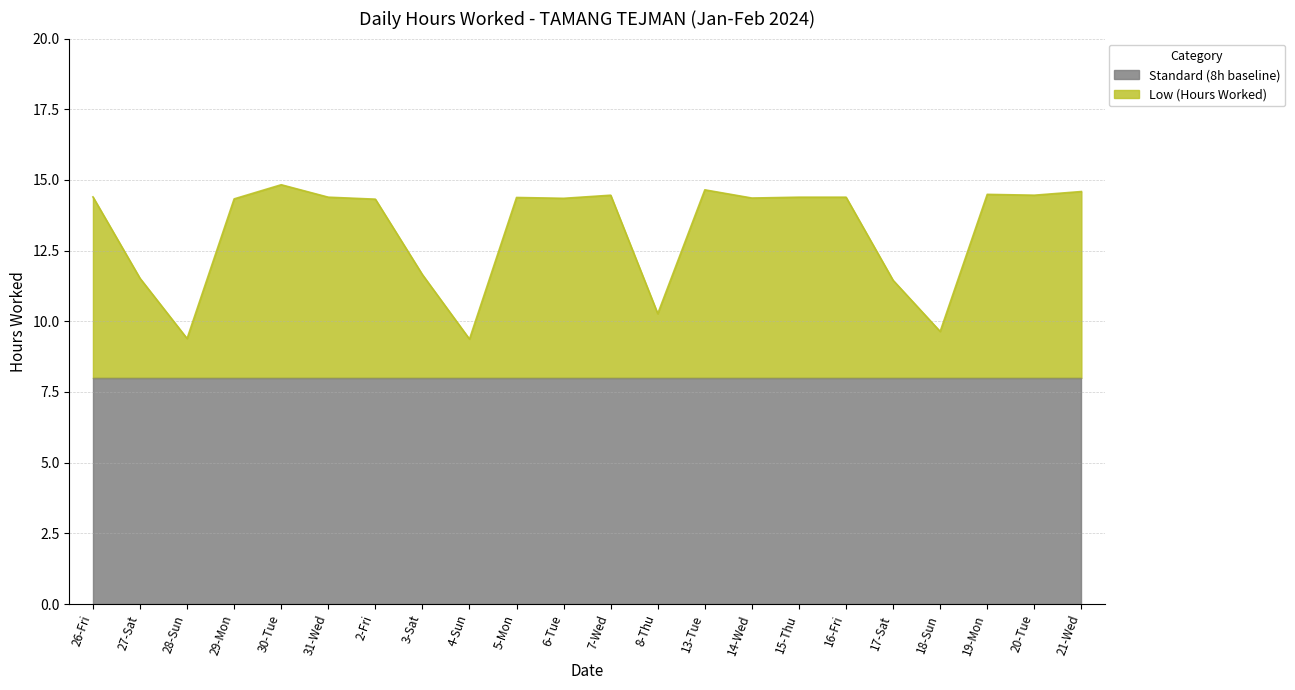

Between 30-Tue and 14-Wed, which is larger?

30-Tue